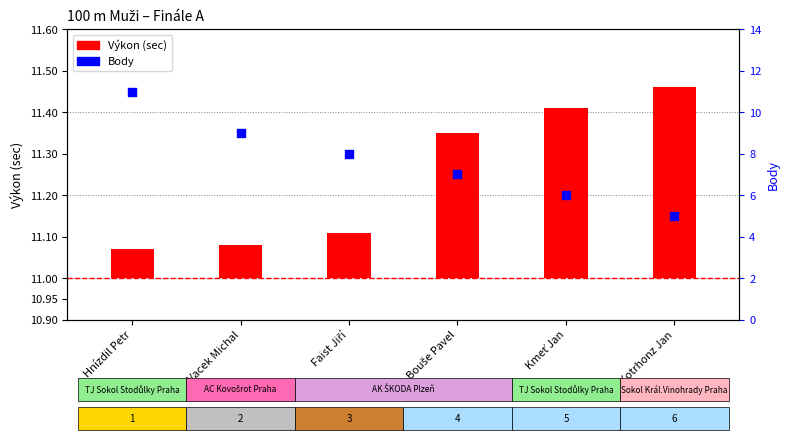

What is the total value across all series at Kotrhonz Jan?

5.5